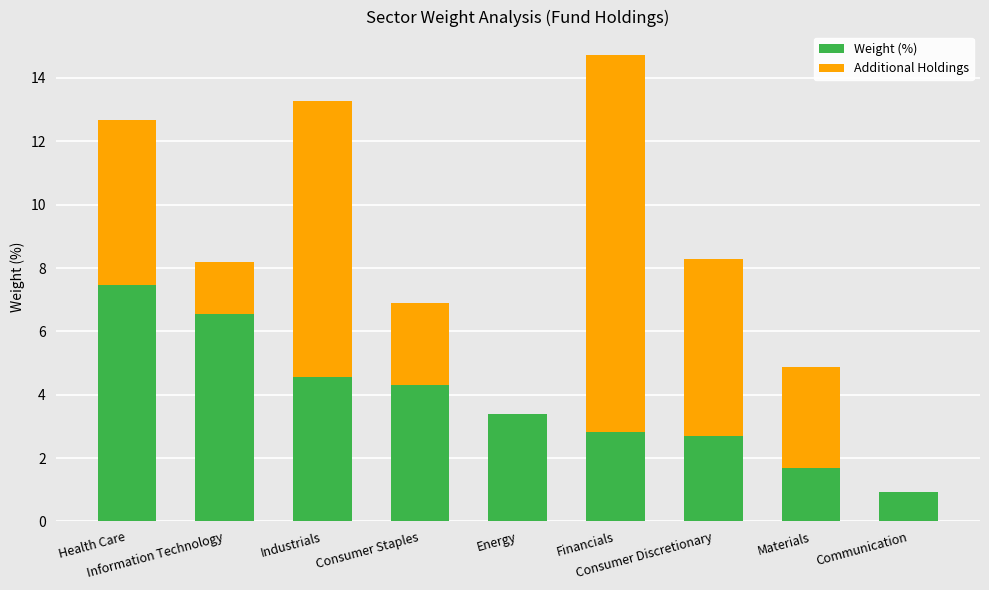

Are the bars horizontal?

No